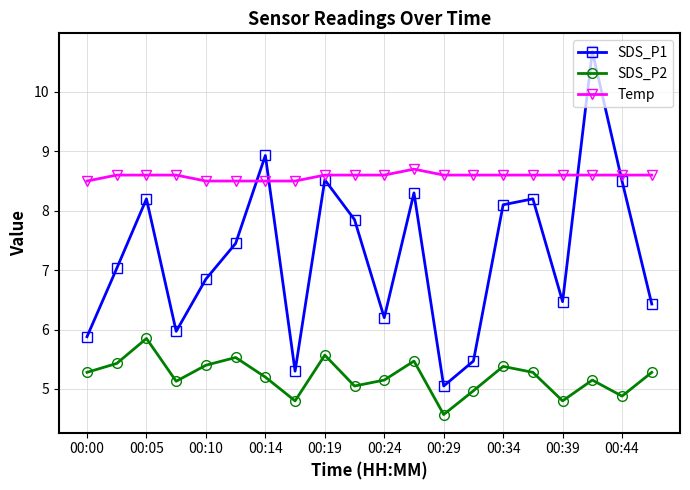

How many distinct data groups are displayed?

3